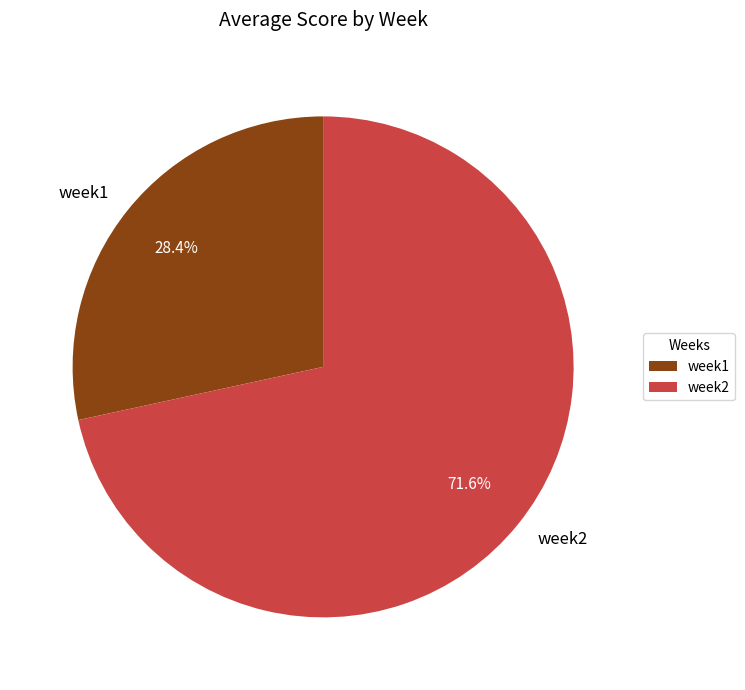

Between week1 and week2, which is larger?

week2